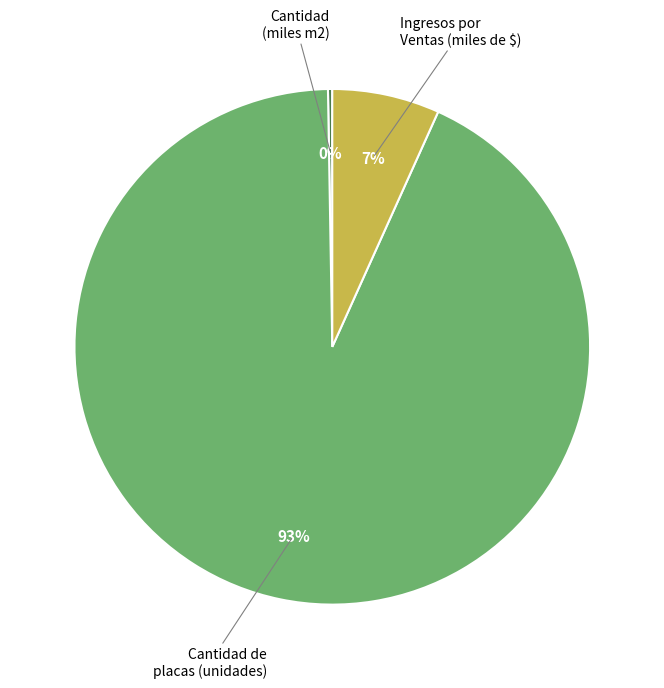

Is there any slice that represents more than half of the pie?

Yes